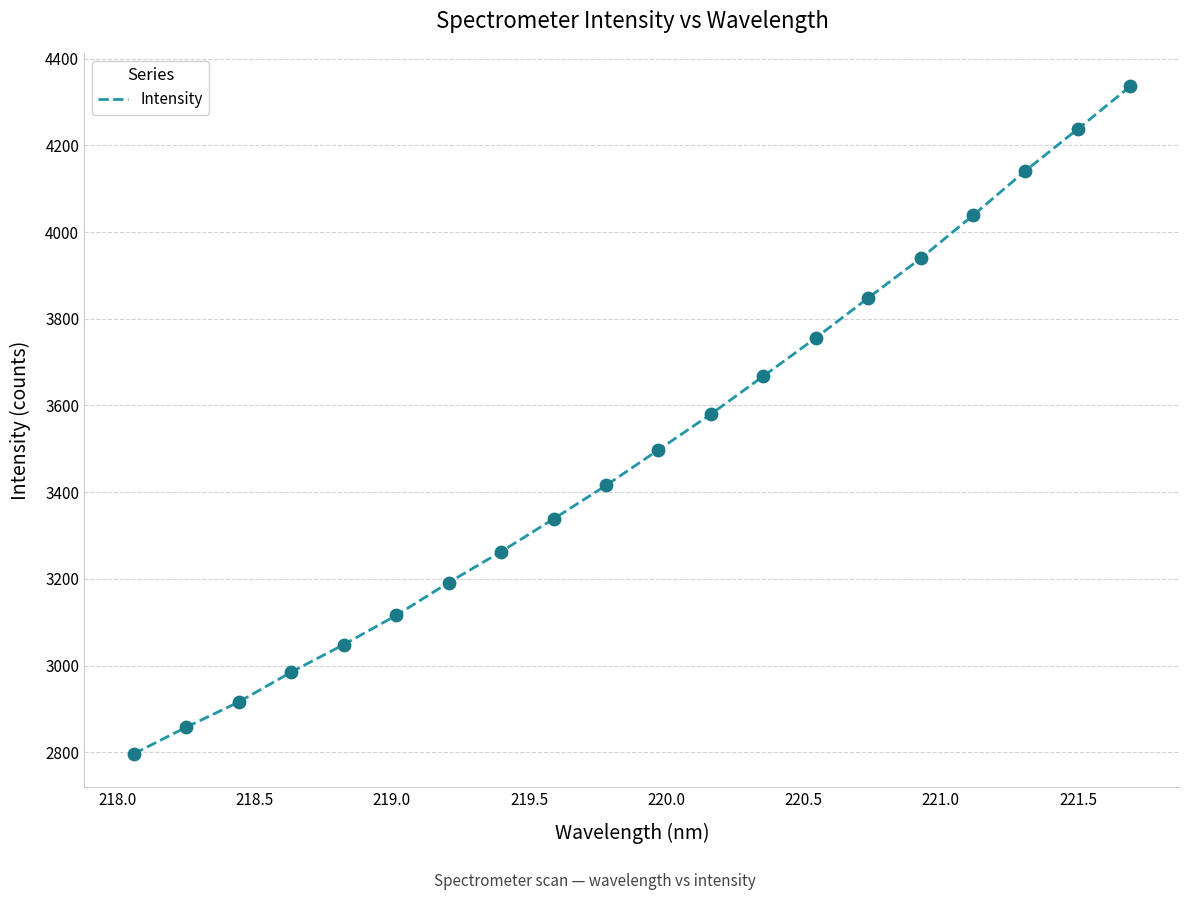

What is the maximum value shown in the chart?

4336.2